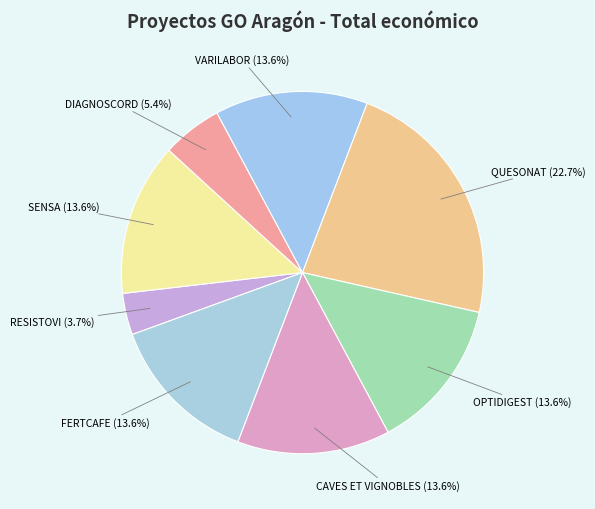

Does FERTCAFE account for over 50% of the chart?

No